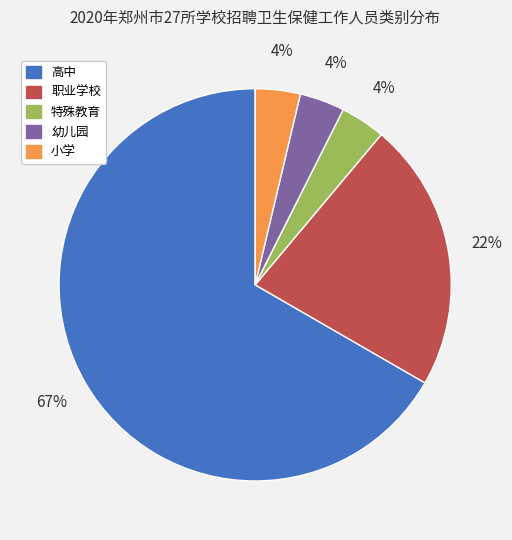

Is the sum of 幼儿园 and 职业学校 greater than half?

No